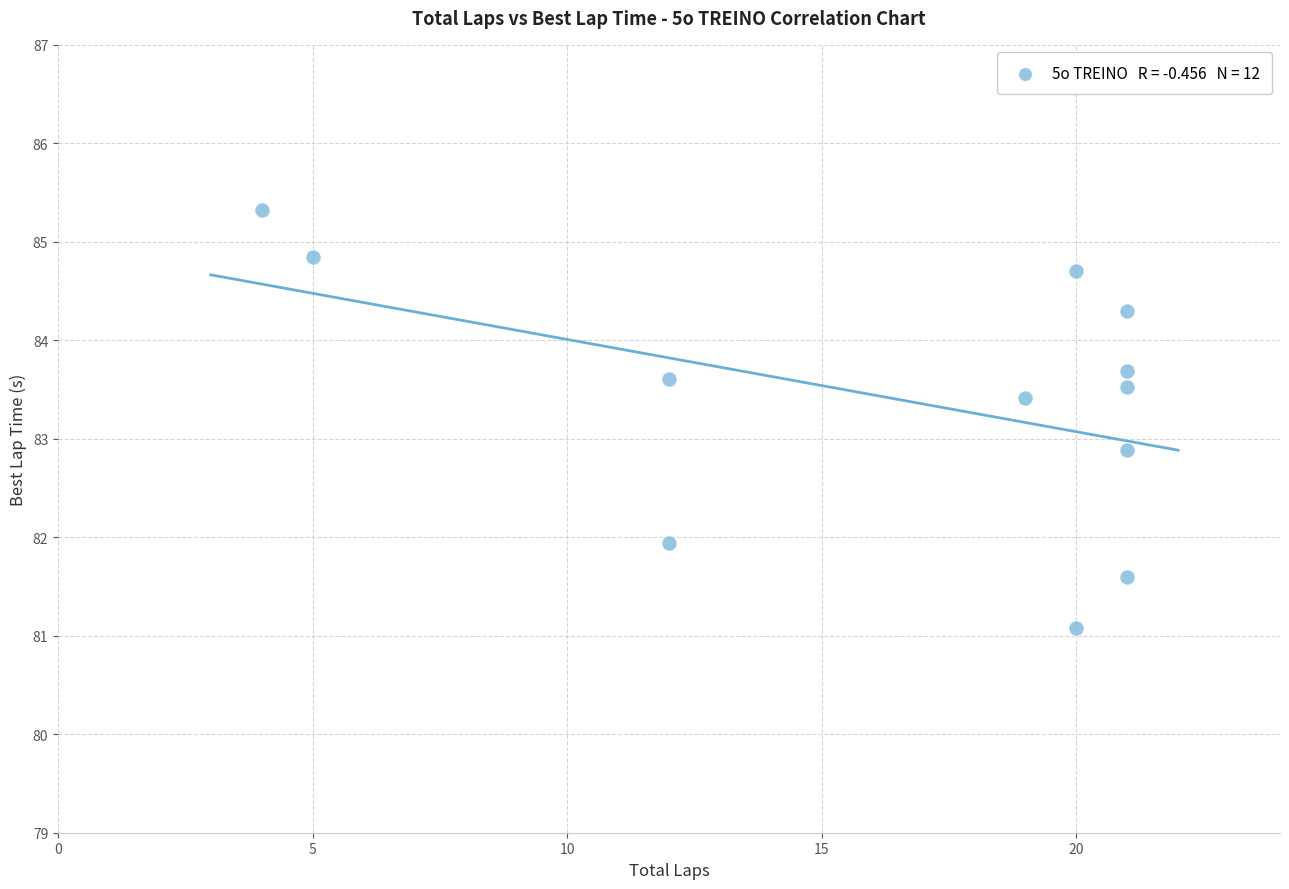

What Y value in the scatter plot is closest to 83?

82.9